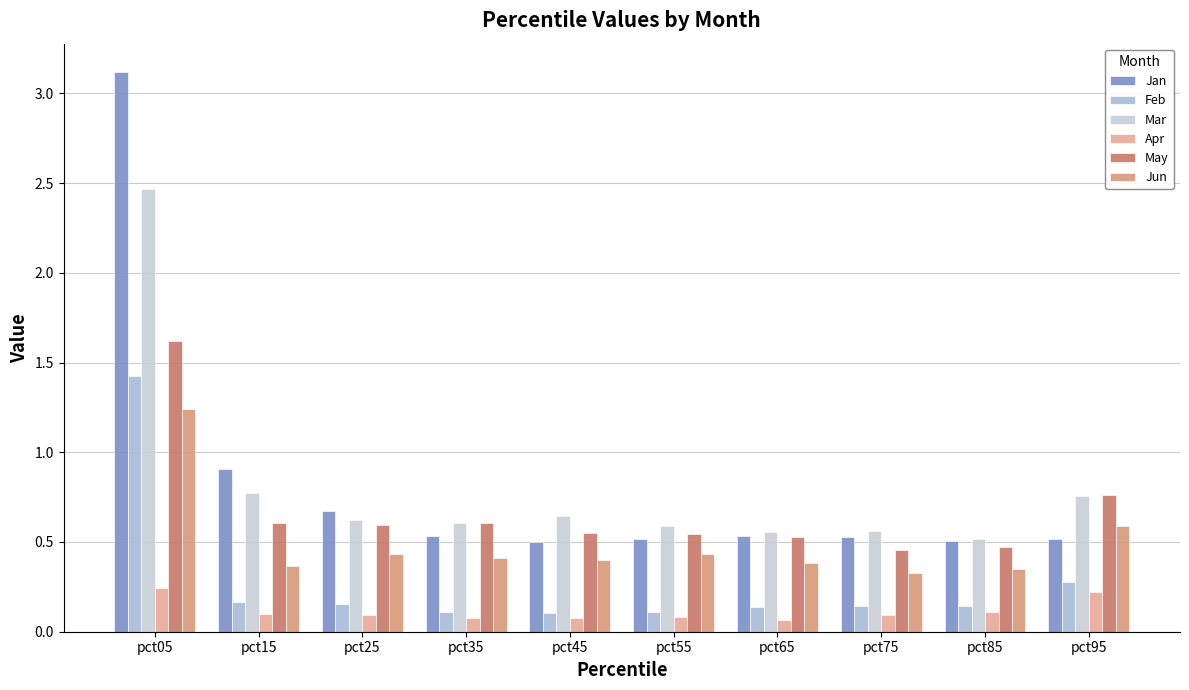

Reading left to right, extract all data points from this chart.

Jan: 3.1	0.9	0.7	0.5	0.5	0.5	0.5	0.5	0.5	0.5
Feb: 1.4	0.2	0.2	0.1	0.1	0.1	0.1	0.1	0.1	0.3
Mar: 2.5	0.8	0.6	0.6	0.6	0.6	0.6	0.6	0.5	0.8
Apr: 0.2	0.1	0.1	0.1	0.1	0.1	0.1	0.1	0.1	0.2
May: 1.6	0.6	0.6	0.6	0.6	0.5	0.5	0.5	0.5	0.8
Jun: 1.2	0.4	0.4	0.4	0.4	0.4	0.4	0.3	0.3	0.6